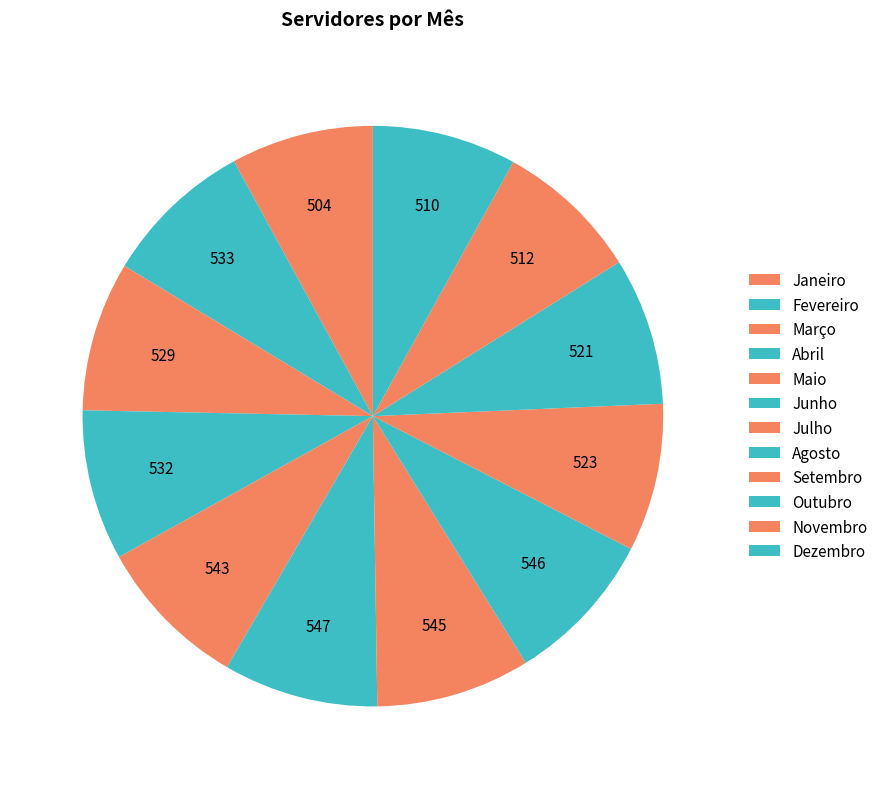

What percentage is the Novembro slice, to the nearest percent?

8%